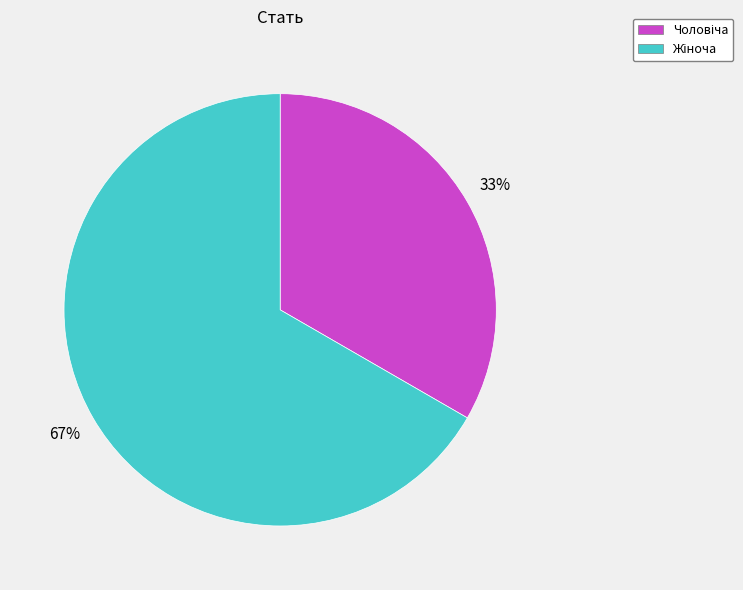

Is there any slice that represents more than half of the pie?

Yes